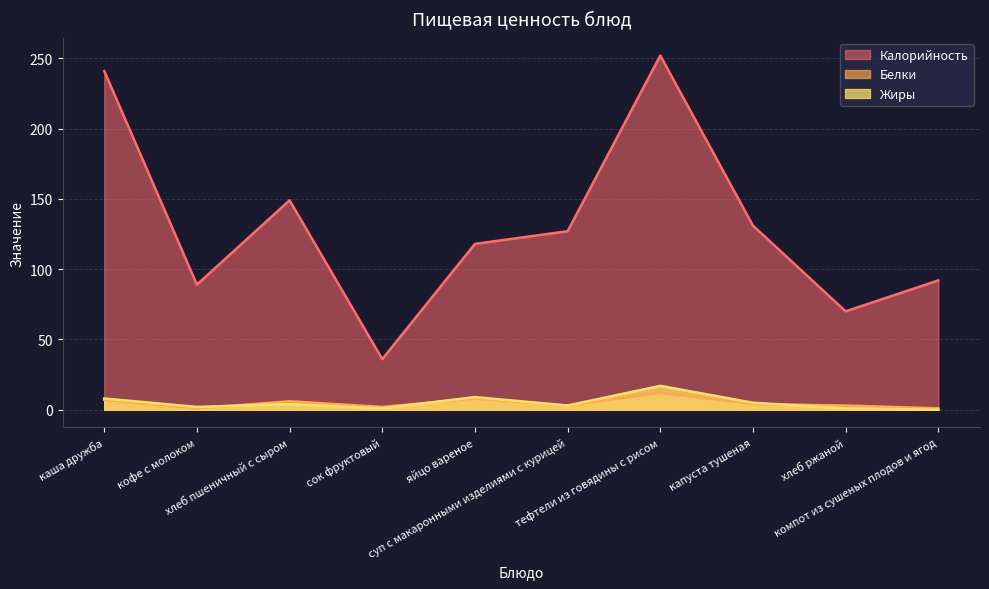

Is the value of Жиры at яйцо вареное greater than the value of Калорийность at компот из сушеных плодов и ягод?

No